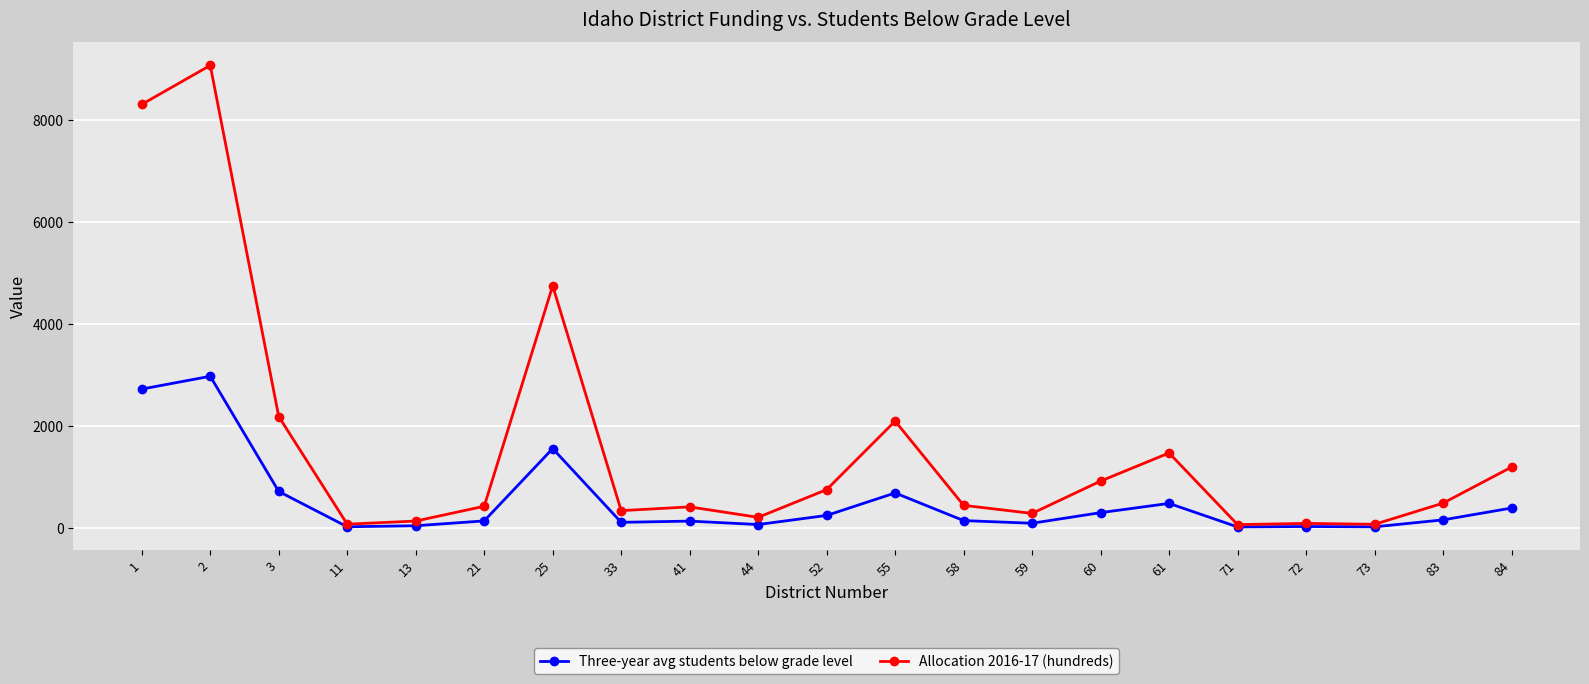

What is the minimum value shown in the chart?

22